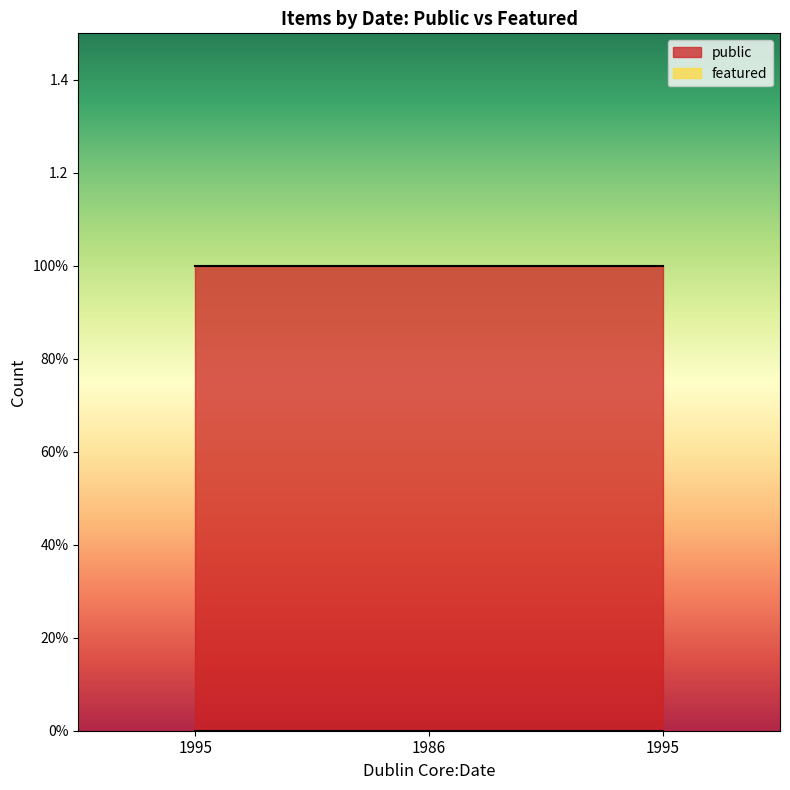

How many lines are shown in the chart?

2